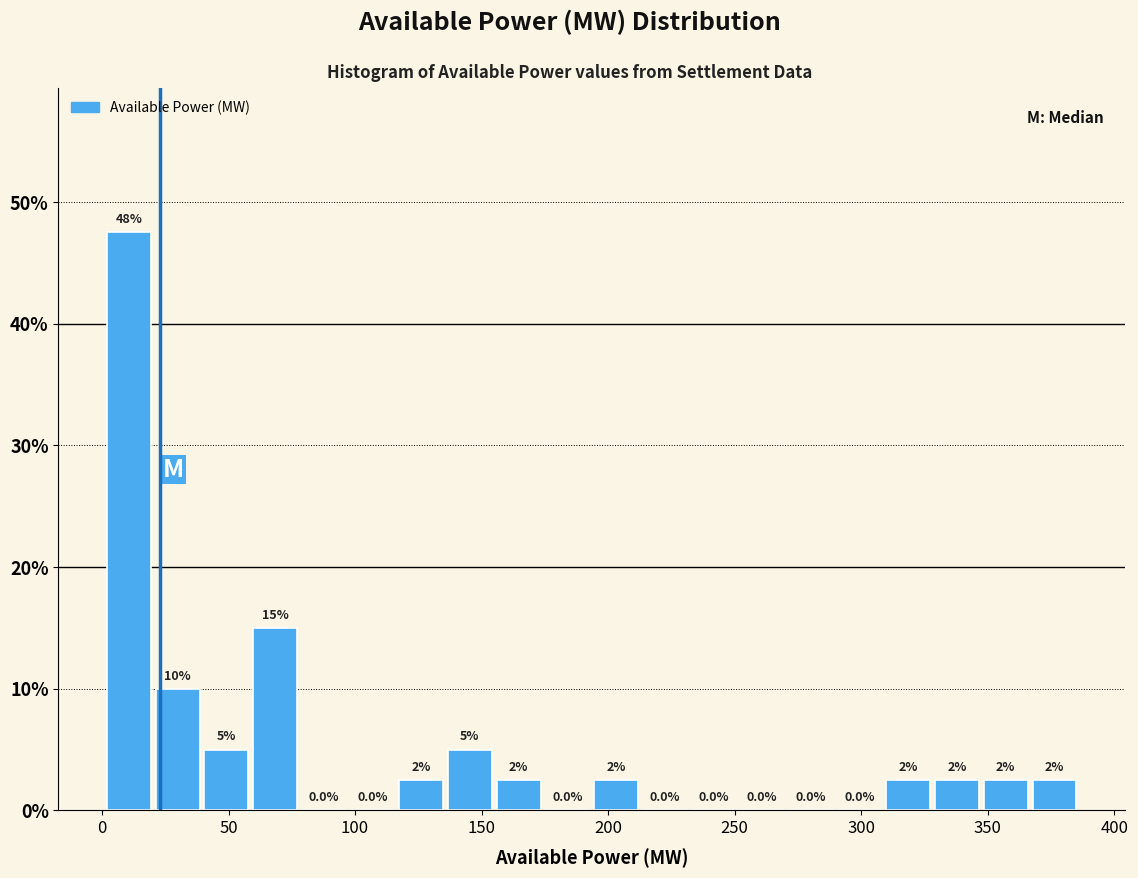

Read against the x-axis, roughly where is the centre of the tallest bar?

10